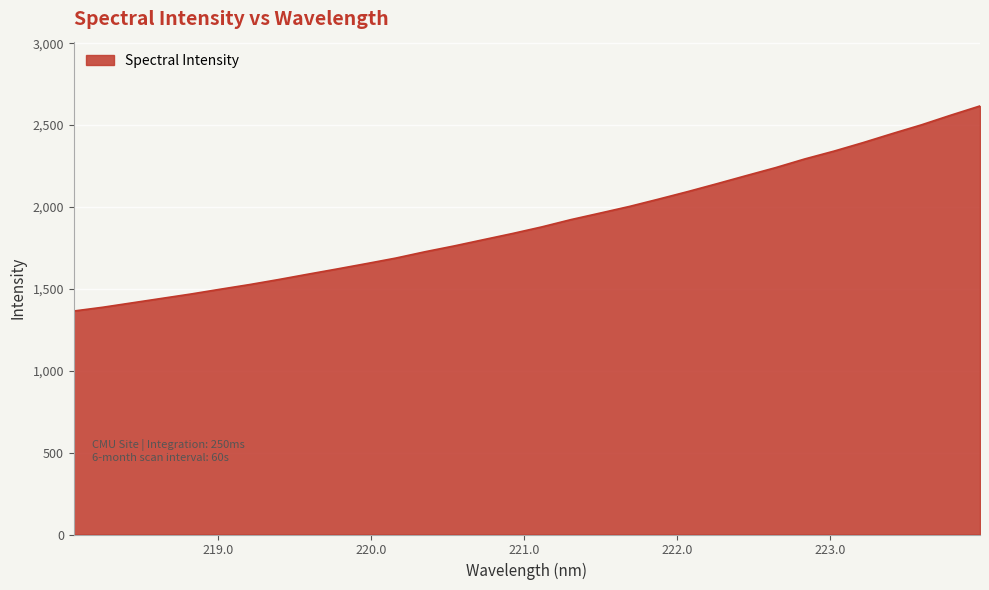

Reading left to right, transcribe all the data shown in this chart.

1364.7	1388.0	1414.9	1441.7	1468.5	1497.7	1526.1	1557.0	1589.6	1621.6	1654.3	1687.8	1726.5	1762.1	1800.3	1838.2	1878.5	1923.1	1963.1	2003.5	2048.3	2094.4	2142.6	2191.8	2240.4	2293.5	2341.3	2393.4	2448.6	2502.0	2560.7	2617.1